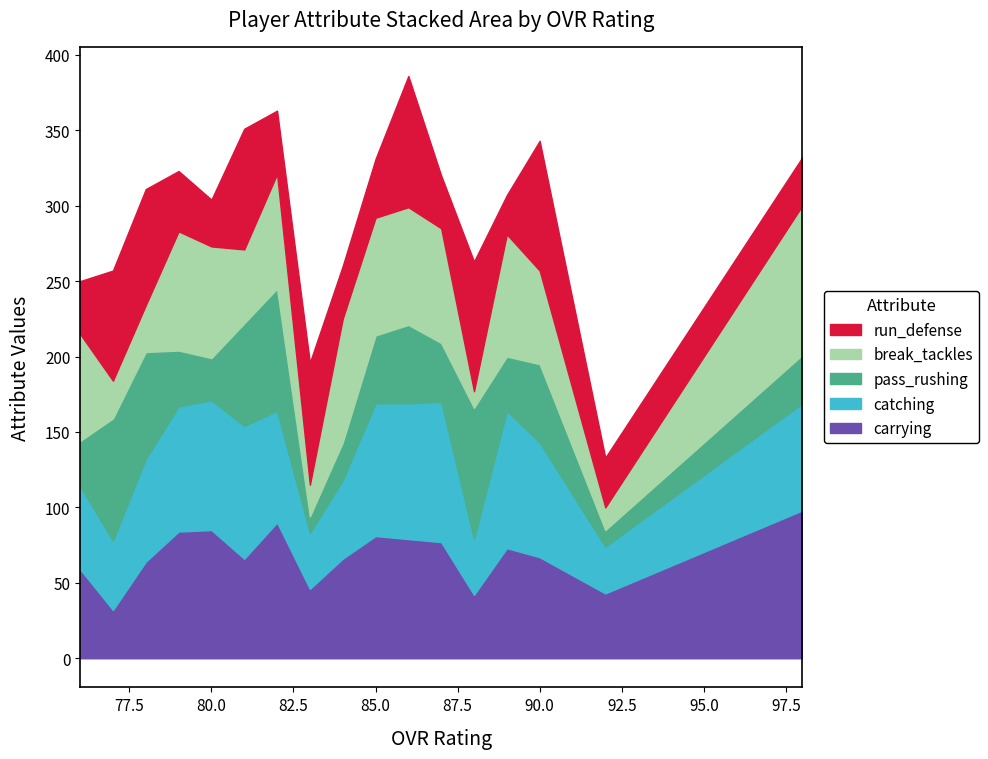

Reading left to right, transcribe all the data shown in this chart.

carrying: 98=98	92=43	90=67	89=73	88=42	87=77	86=79	85=81	84=66	83=46	82=90	81=66	80=85	79=84	78=64	77=32	76=59
catching: 98=71	92=31	90=76	89=91	88=37	87=93	86=90	85=88	84=52	83=37	82=74	81=88	80=86	79=83	78=68	77=46	76=55
pass_rushing: 98=32	92=11	90=52	89=36	88=87	87=39	86=52	85=45	84=25	83=11	82=81	81=68	80=28	79=37	78=71	77=81	76=30
break_tackles: 98=99	92=15	90=62	89=81	88=11	87=76	86=78	85=78	84=82	83=21	82=76	81=49	80=74	79=79	78=31	77=25	76=71
run_defense: 98=32	92=33	90=86	89=26	88=86	87=35	86=87	85=39	84=35	83=81	82=42	81=80	80=31	79=40	78=77	77=73	76=35